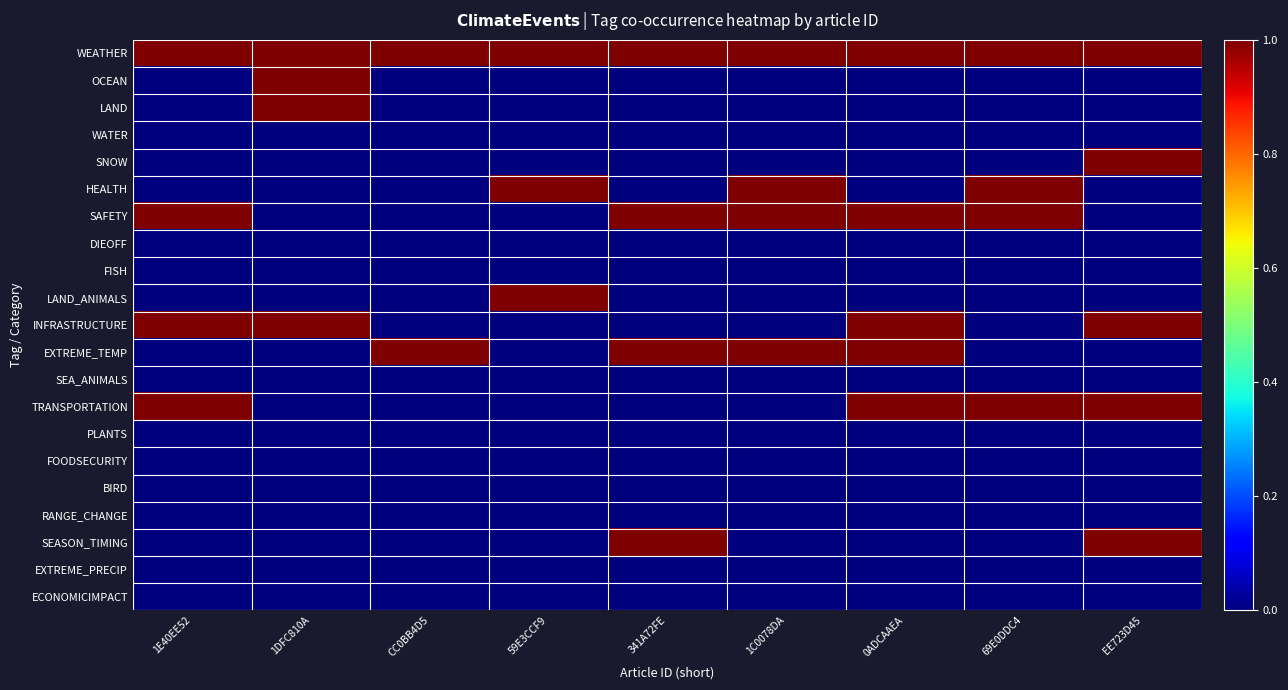

At how many categories does at least one series exceed 0?

9